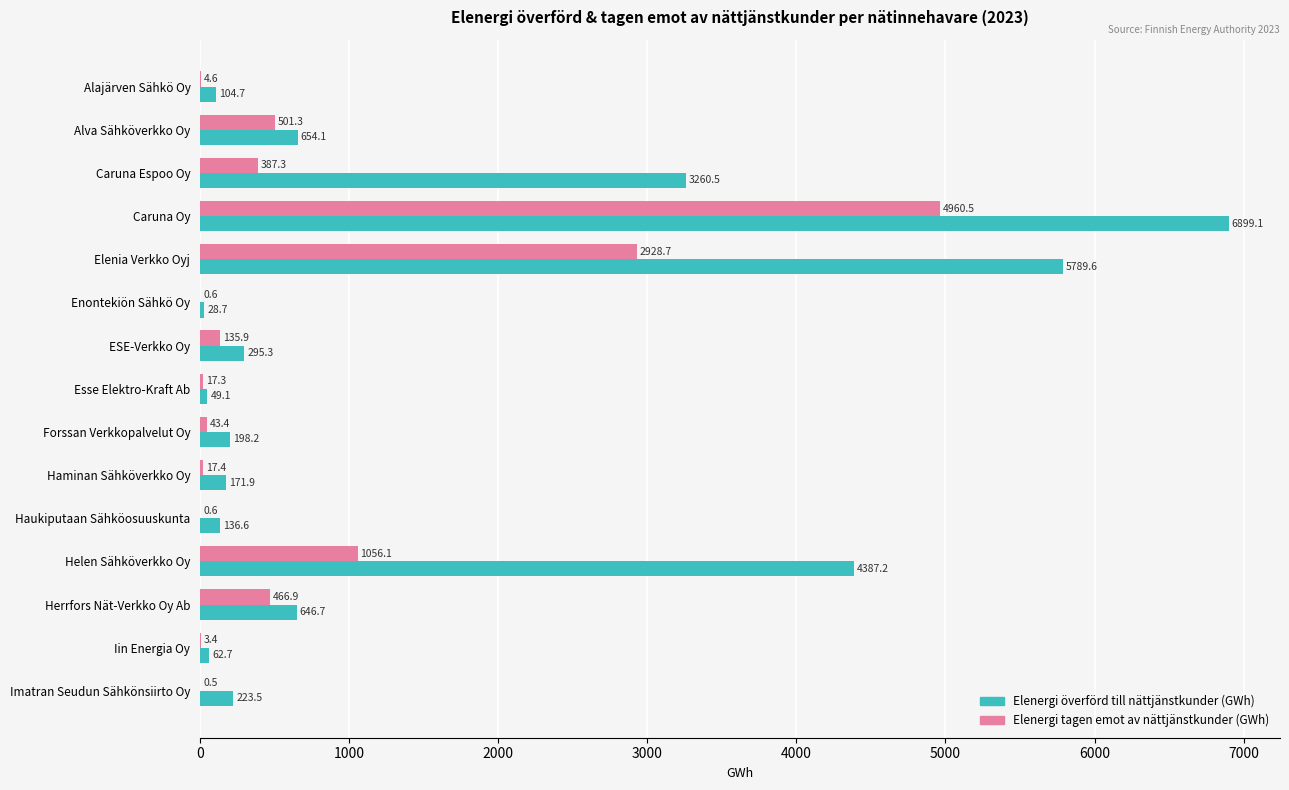

Which label corresponds to the largest value in the chart?

Caruna Oy